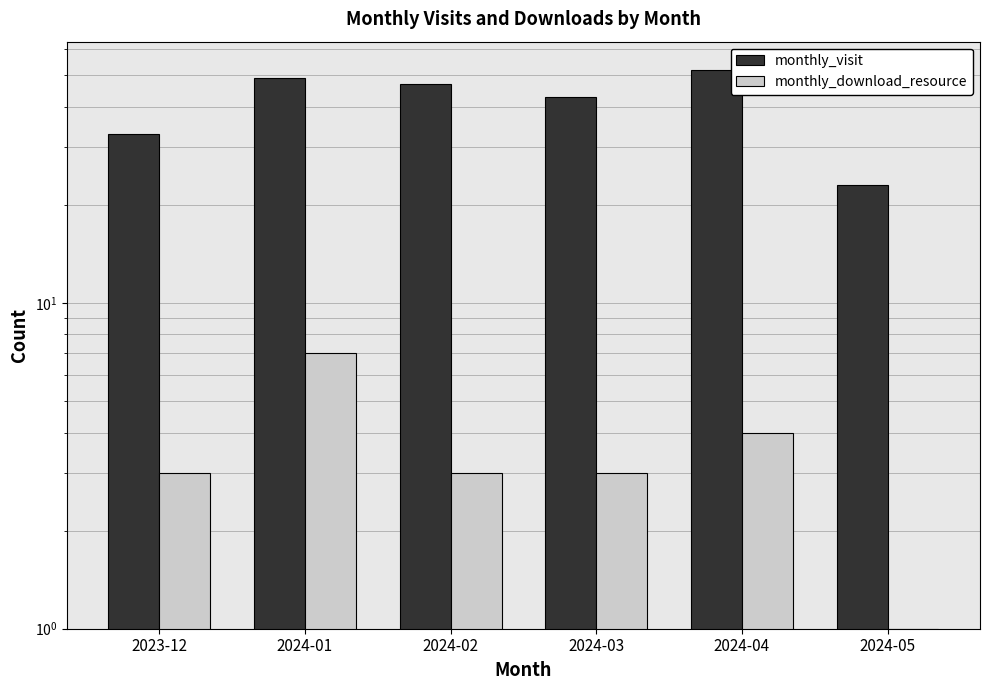

Which series has the widest spread of values?

monthly_visit